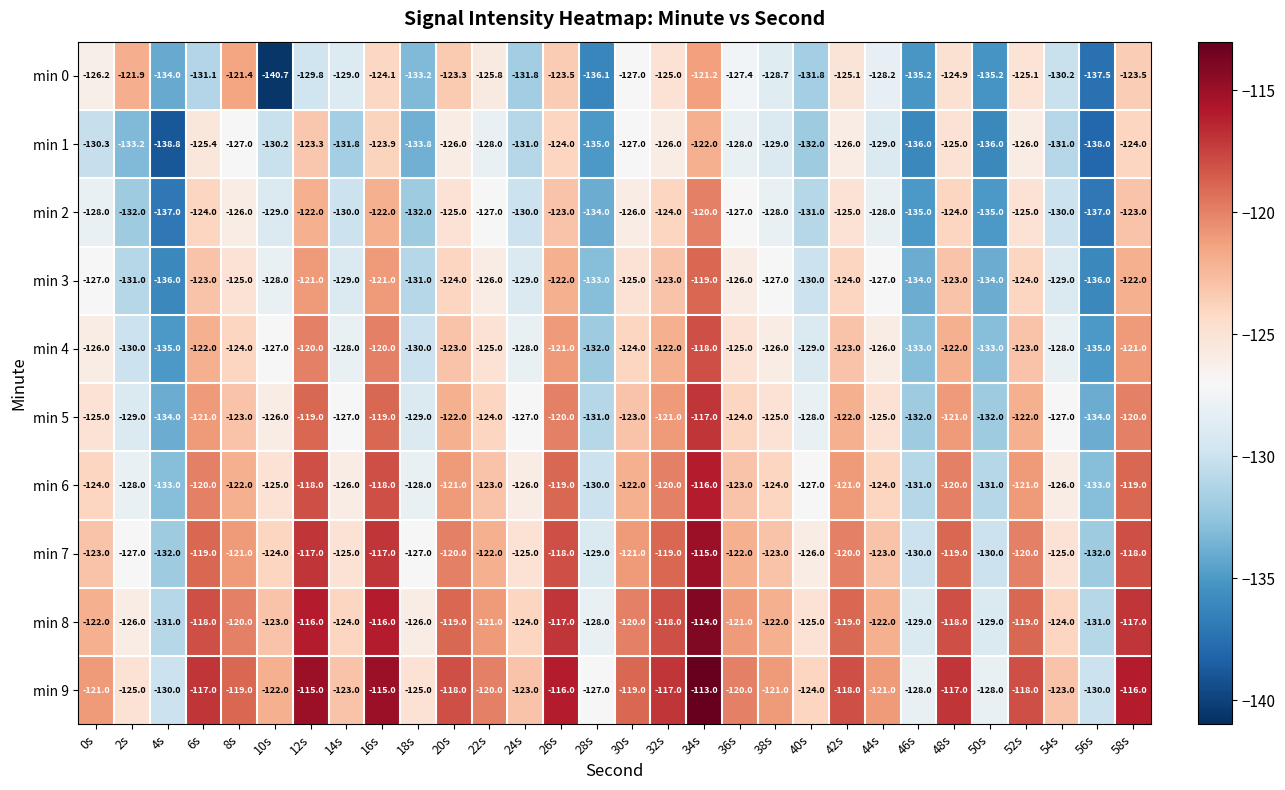

At which label does min 8 first exceed -121?

6s